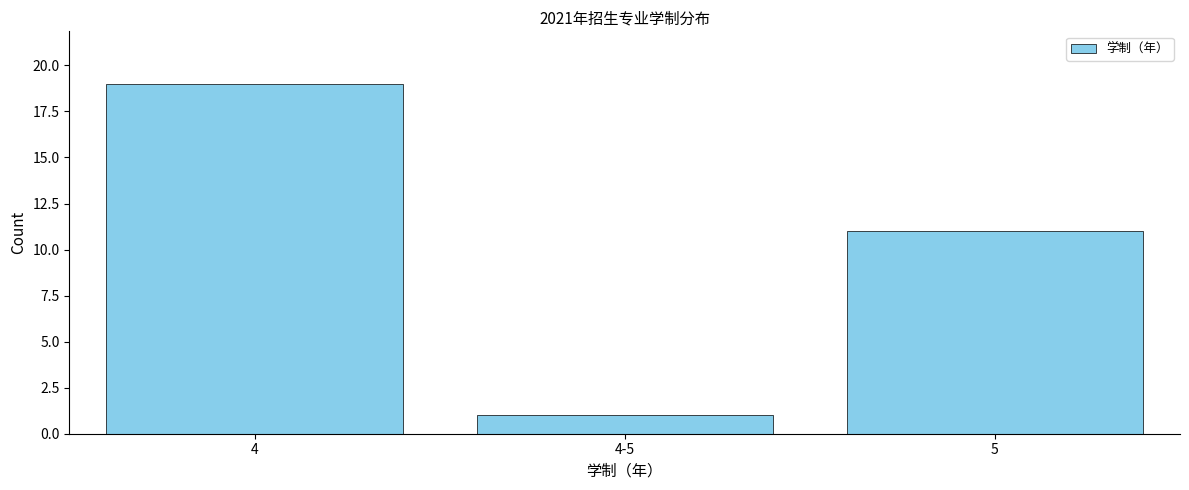

Reading left to right, extract all data points from this chart.

4=19	4-5=1	5=11